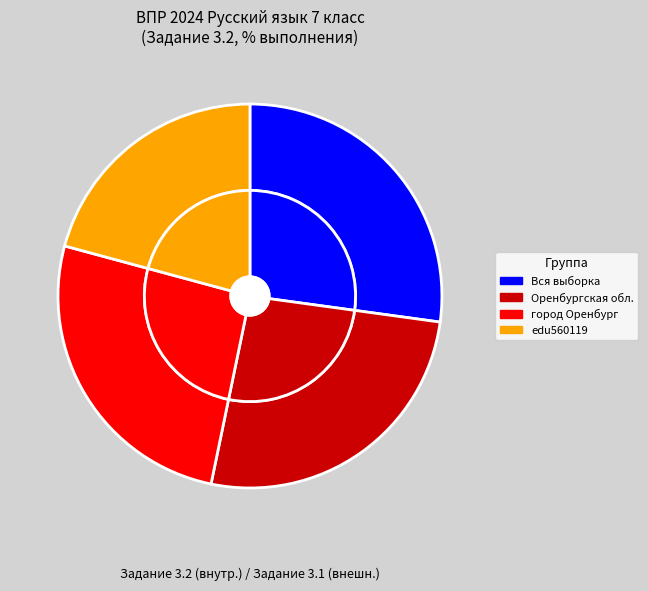

Is it true that edu560119 is 32% of the pie?

False